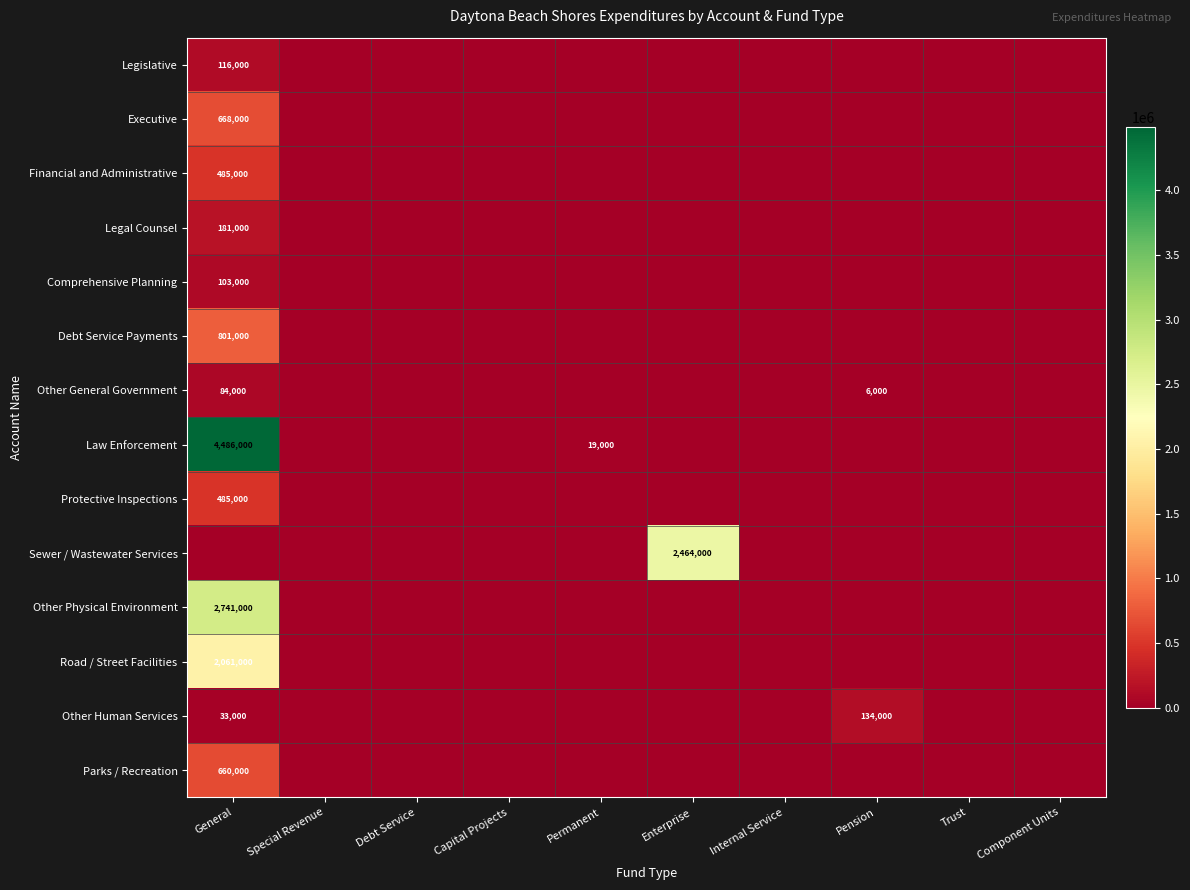

True or false: Road / Street Facilities has a value of 3607274 at General.

False